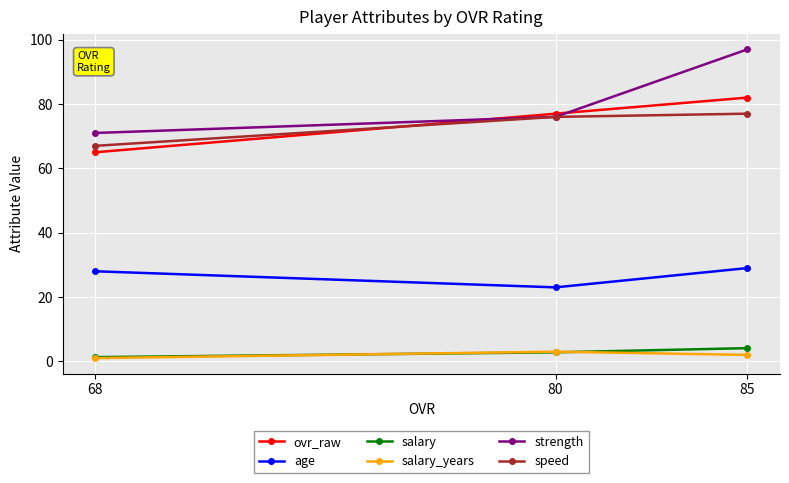

Which series has the largest total across all categories?

strength